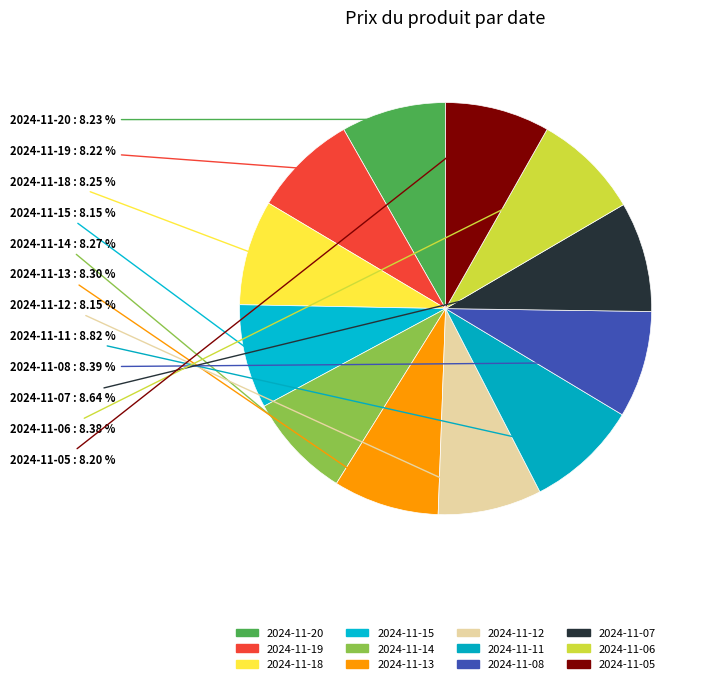

True or false: 2024-11-05 accounts for 14% of the total.

False